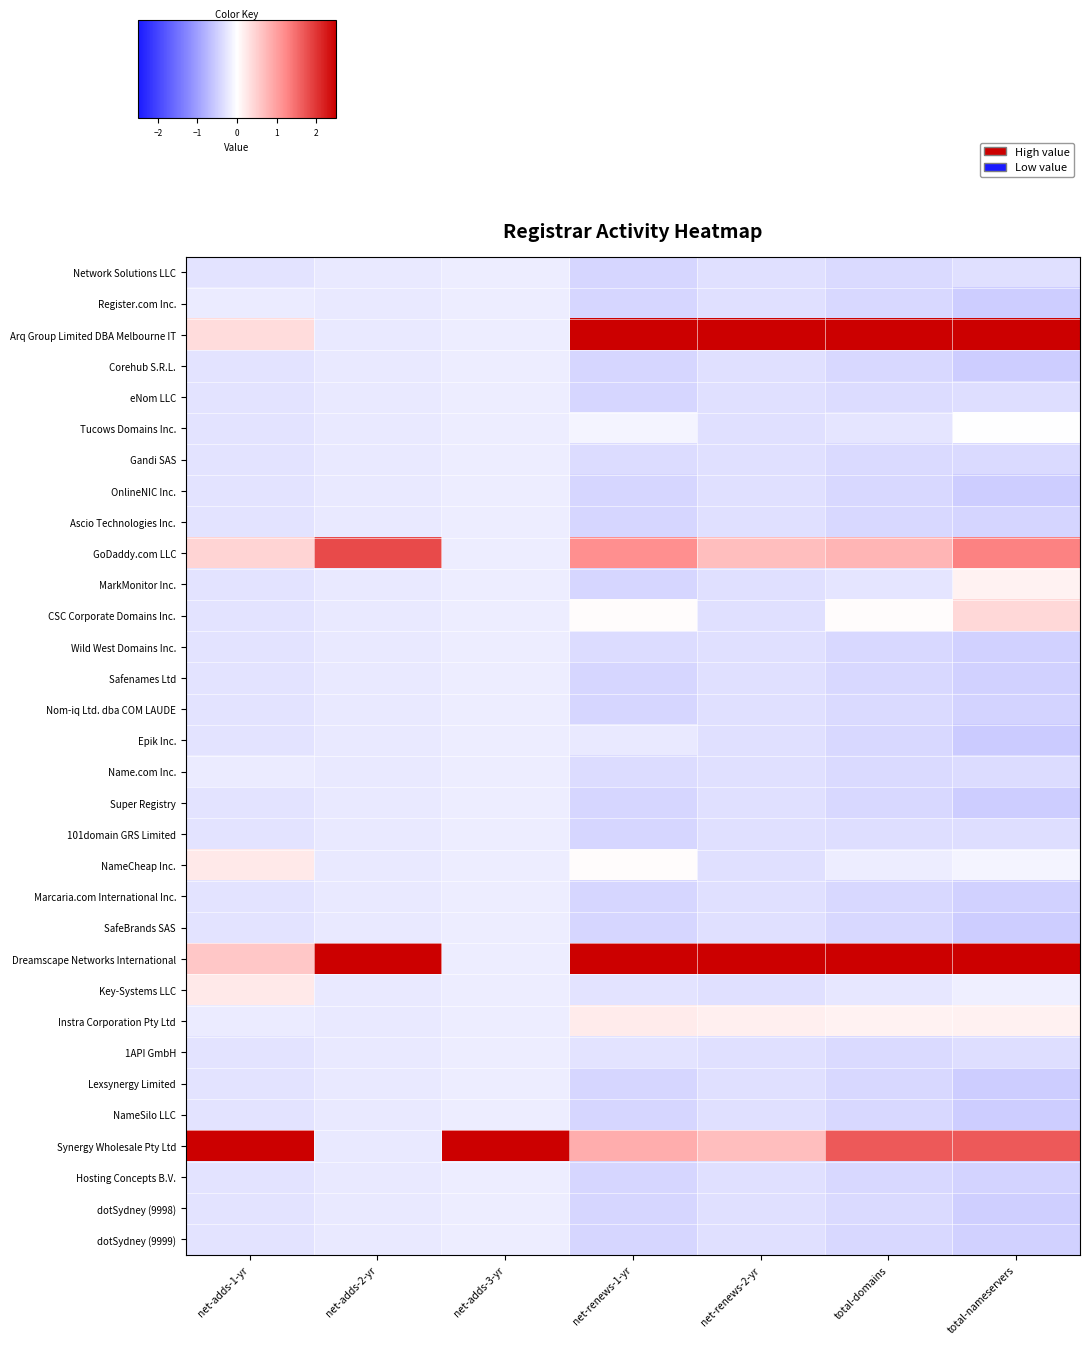

Reading left to right, transcribe all the data shown in this chart.

Network Solutions LLC: net-adds-1-yr=-0.3	net-adds-2-yr=-0.2	net-adds-3-yr=-0.2	net-renews-1-yr=-0.4	net-renews-2-yr=-0.3	total-domains=-0.4	total-nameservers=-0.3
Register.com Inc.: net-adds-1-yr=-0.2	net-adds-2-yr=-0.2	net-adds-3-yr=-0.2	net-renews-1-yr=-0.4	net-renews-2-yr=-0.3	total-domains=-0.4	total-nameservers=-0.5
Arq Group Limited DBA Melbourne IT: net-adds-1-yr=0.4	net-adds-2-yr=-0.2	net-adds-3-yr=-0.2	net-renews-1-yr=3.7	net-renews-2-yr=3.2	total-domains=2.9	total-nameservers=3.2
Corehub S.R.L.: net-adds-1-yr=-0.3	net-adds-2-yr=-0.2	net-adds-3-yr=-0.2	net-renews-1-yr=-0.4	net-renews-2-yr=-0.3	total-domains=-0.4	total-nameservers=-0.5
eNom LLC: net-adds-1-yr=-0.3	net-adds-2-yr=-0.2	net-adds-3-yr=-0.2	net-renews-1-yr=-0.4	net-renews-2-yr=-0.3	total-domains=-0.4	total-nameservers=-0.3
Tucows Domains Inc.: net-adds-1-yr=-0.3	net-adds-2-yr=-0.2	net-adds-3-yr=-0.2	net-renews-1-yr=-0.1	net-renews-2-yr=-0.3	total-domains=-0.3	total-nameservers=-0.0
Gandi SAS: net-adds-1-yr=-0.3	net-adds-2-yr=-0.2	net-adds-3-yr=-0.2	net-renews-1-yr=-0.4	net-renews-2-yr=-0.3	total-domains=-0.4	total-nameservers=-0.4
OnlineNIC Inc.: net-adds-1-yr=-0.3	net-adds-2-yr=-0.2	net-adds-3-yr=-0.2	net-renews-1-yr=-0.4	net-renews-2-yr=-0.3	total-domains=-0.4	total-nameservers=-0.5
Ascio Technologies Inc.: net-adds-1-yr=-0.3	net-adds-2-yr=-0.2	net-adds-3-yr=-0.2	net-renews-1-yr=-0.4	net-renews-2-yr=-0.3	total-domains=-0.4	total-nameservers=-0.4
GoDaddy.com LLC: net-adds-1-yr=0.4	net-adds-2-yr=1.8	net-adds-3-yr=-0.2	net-renews-1-yr=1.2	net-renews-2-yr=0.7	total-domains=0.8	total-nameservers=1.3
MarkMonitor Inc.: net-adds-1-yr=-0.3	net-adds-2-yr=-0.2	net-adds-3-yr=-0.2	net-renews-1-yr=-0.4	net-renews-2-yr=-0.3	total-domains=-0.3	total-nameservers=0.1
CSC Corporate Domains Inc.: net-adds-1-yr=-0.3	net-adds-2-yr=-0.2	net-adds-3-yr=-0.2	net-renews-1-yr=0.0	net-renews-2-yr=-0.3	total-domains=0.0	total-nameservers=0.4
Wild West Domains Inc.: net-adds-1-yr=-0.3	net-adds-2-yr=-0.2	net-adds-3-yr=-0.2	net-renews-1-yr=-0.4	net-renews-2-yr=-0.3	total-domains=-0.4	total-nameservers=-0.5
Safenames Ltd: net-adds-1-yr=-0.3	net-adds-2-yr=-0.2	net-adds-3-yr=-0.2	net-renews-1-yr=-0.4	net-renews-2-yr=-0.3	total-domains=-0.4	total-nameservers=-0.5
Nom-iq Ltd. dba COM LAUDE: net-adds-1-yr=-0.3	net-adds-2-yr=-0.2	net-adds-3-yr=-0.2	net-renews-1-yr=-0.4	net-renews-2-yr=-0.3	total-domains=-0.4	total-nameservers=-0.5
Epik Inc.: net-adds-1-yr=-0.3	net-adds-2-yr=-0.2	net-adds-3-yr=-0.2	net-renews-1-yr=-0.2	net-renews-2-yr=-0.3	total-domains=-0.4	total-nameservers=-0.5
Name.com Inc.: net-adds-1-yr=-0.2	net-adds-2-yr=-0.2	net-adds-3-yr=-0.2	net-renews-1-yr=-0.4	net-renews-2-yr=-0.3	total-domains=-0.4	total-nameservers=-0.4
Super Registry: net-adds-1-yr=-0.3	net-adds-2-yr=-0.2	net-adds-3-yr=-0.2	net-renews-1-yr=-0.4	net-renews-2-yr=-0.3	total-domains=-0.4	total-nameservers=-0.5
101domain GRS Limited: net-adds-1-yr=-0.3	net-adds-2-yr=-0.2	net-adds-3-yr=-0.2	net-renews-1-yr=-0.4	net-renews-2-yr=-0.3	total-domains=-0.3	total-nameservers=-0.3
NameCheap Inc.: net-adds-1-yr=0.2	net-adds-2-yr=-0.2	net-adds-3-yr=-0.2	net-renews-1-yr=0.0	net-renews-2-yr=-0.3	total-domains=-0.2	total-nameservers=-0.1
Marcaria.com International Inc.: net-adds-1-yr=-0.3	net-adds-2-yr=-0.2	net-adds-3-yr=-0.2	net-renews-1-yr=-0.4	net-renews-2-yr=-0.3	total-domains=-0.4	total-nameservers=-0.5
SafeBrands SAS: net-adds-1-yr=-0.3	net-adds-2-yr=-0.2	net-adds-3-yr=-0.2	net-renews-1-yr=-0.4	net-renews-2-yr=-0.3	total-domains=-0.4	total-nameservers=-0.5
Dreamscape Networks International: net-adds-1-yr=0.6	net-adds-2-yr=5.2	net-adds-3-yr=-0.2	net-renews-1-yr=3.5	net-renews-2-yr=4.2	total-domains=4.1	total-nameservers=3.5
Key-Systems LLC: net-adds-1-yr=0.2	net-adds-2-yr=-0.2	net-adds-3-yr=-0.2	net-renews-1-yr=-0.3	net-renews-2-yr=-0.3	total-domains=-0.2	total-nameservers=-0.2
Instra Corporation Pty Ltd: net-adds-1-yr=-0.2	net-adds-2-yr=-0.2	net-adds-3-yr=-0.2	net-renews-1-yr=0.2	net-renews-2-yr=0.2	total-domains=0.1	total-nameservers=0.2
1API GmbH: net-adds-1-yr=-0.3	net-adds-2-yr=-0.2	net-adds-3-yr=-0.2	net-renews-1-yr=-0.3	net-renews-2-yr=-0.3	total-domains=-0.4	total-nameservers=-0.4
Lexsynergy Limited: net-adds-1-yr=-0.3	net-adds-2-yr=-0.2	net-adds-3-yr=-0.2	net-renews-1-yr=-0.4	net-renews-2-yr=-0.3	total-domains=-0.4	total-nameservers=-0.5
NameSilo LLC: net-adds-1-yr=-0.3	net-adds-2-yr=-0.2	net-adds-3-yr=-0.2	net-renews-1-yr=-0.4	net-renews-2-yr=-0.3	total-domains=-0.4	total-nameservers=-0.5
Synergy Wholesale Pty Ltd: net-adds-1-yr=5.4	net-adds-2-yr=-0.2	net-adds-3-yr=5.6	net-renews-1-yr=0.8	net-renews-2-yr=0.7	total-domains=1.7	total-nameservers=1.7
Hosting Concepts B.V.: net-adds-1-yr=-0.3	net-adds-2-yr=-0.2	net-adds-3-yr=-0.2	net-renews-1-yr=-0.4	net-renews-2-yr=-0.3	total-domains=-0.4	total-nameservers=-0.5
dotSydney (9998): net-adds-1-yr=-0.3	net-adds-2-yr=-0.2	net-adds-3-yr=-0.2	net-renews-1-yr=-0.4	net-renews-2-yr=-0.3	total-domains=-0.4	total-nameservers=-0.5
dotSydney (9999): net-adds-1-yr=-0.3	net-adds-2-yr=-0.2	net-adds-3-yr=-0.2	net-renews-1-yr=-0.4	net-renews-2-yr=-0.3	total-domains=-0.4	total-nameservers=-0.5